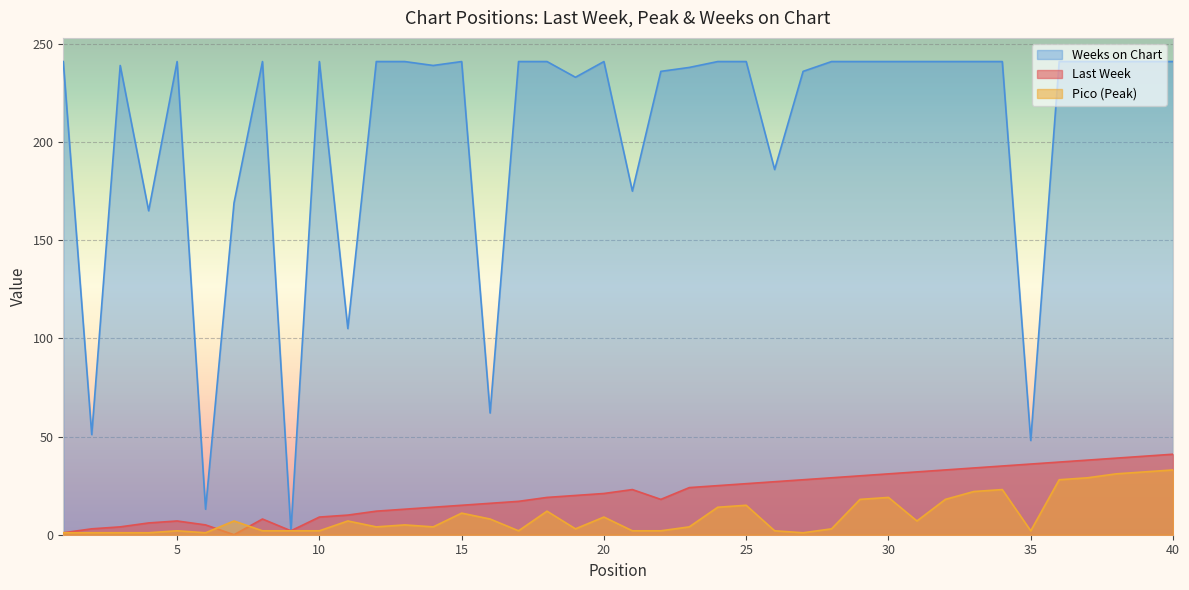

Which series changed the most between 19 and 23?

Weeks on Chart